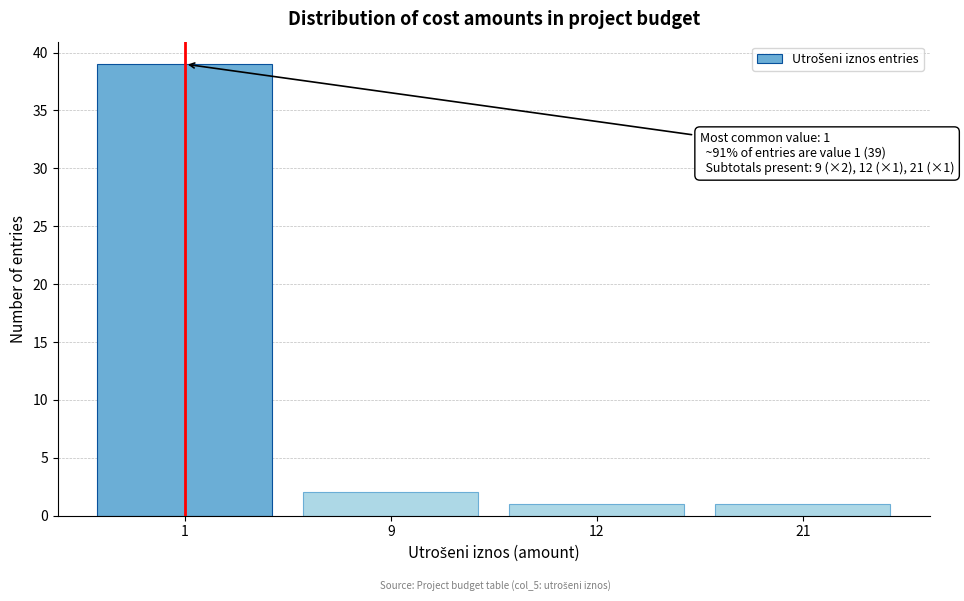

Reading left to right, transcribe all the data shown in this chart.

1=39	9=2	12=1	21=1